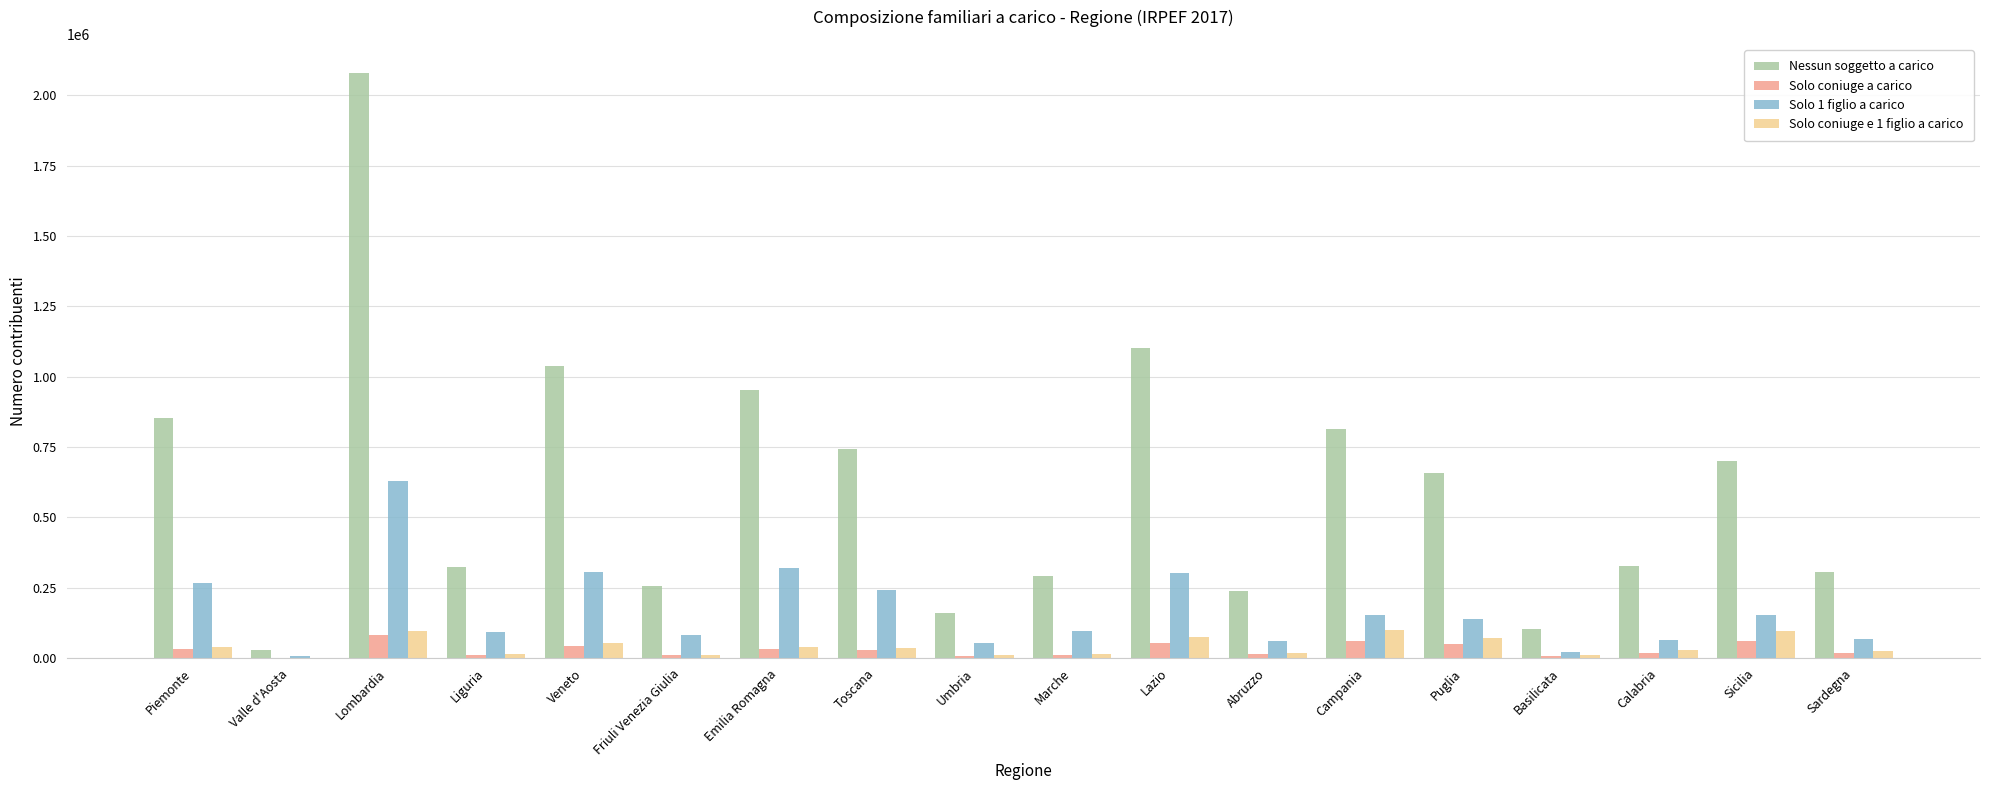

True or false: Nessun soggetto a carico has a value of 423066 at Emilia Romagna.

False